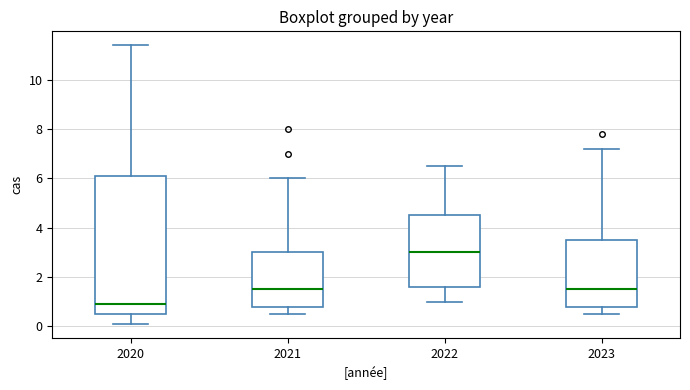

Reading left to right, read every box against the y-axis: the position of its median line, the range the box covers, and the ends of its whiskers. The values are not printed on the chart, so give them approximately, as read against the axis.

2020: median 1.0, box 0.6 to 6.2, whiskers 0.2 to 11.4
2021: median 1.6, box 0.8 to 3.0, whiskers 0.6 to 6.0
2022: median 3.0, box 1.6 to 4.6, whiskers 1.0 to 6.6
2023: median 1.6, box 0.8 to 3.6, whiskers 0.6 to 7.2